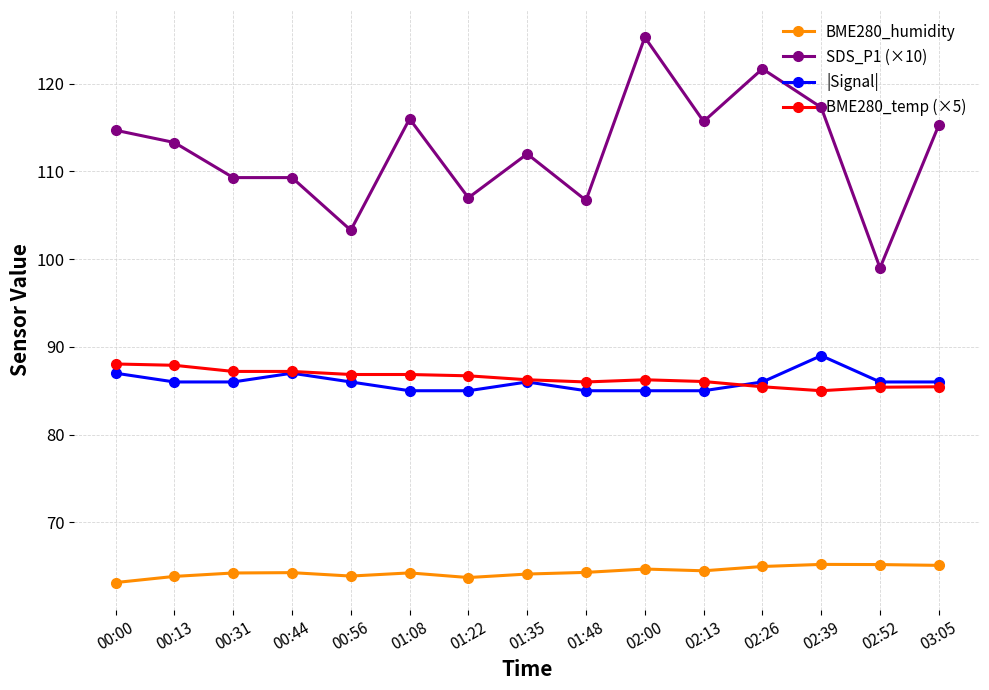

The value of SDS_P1 (×10) at 02:00 is 163.9. True or false?

False